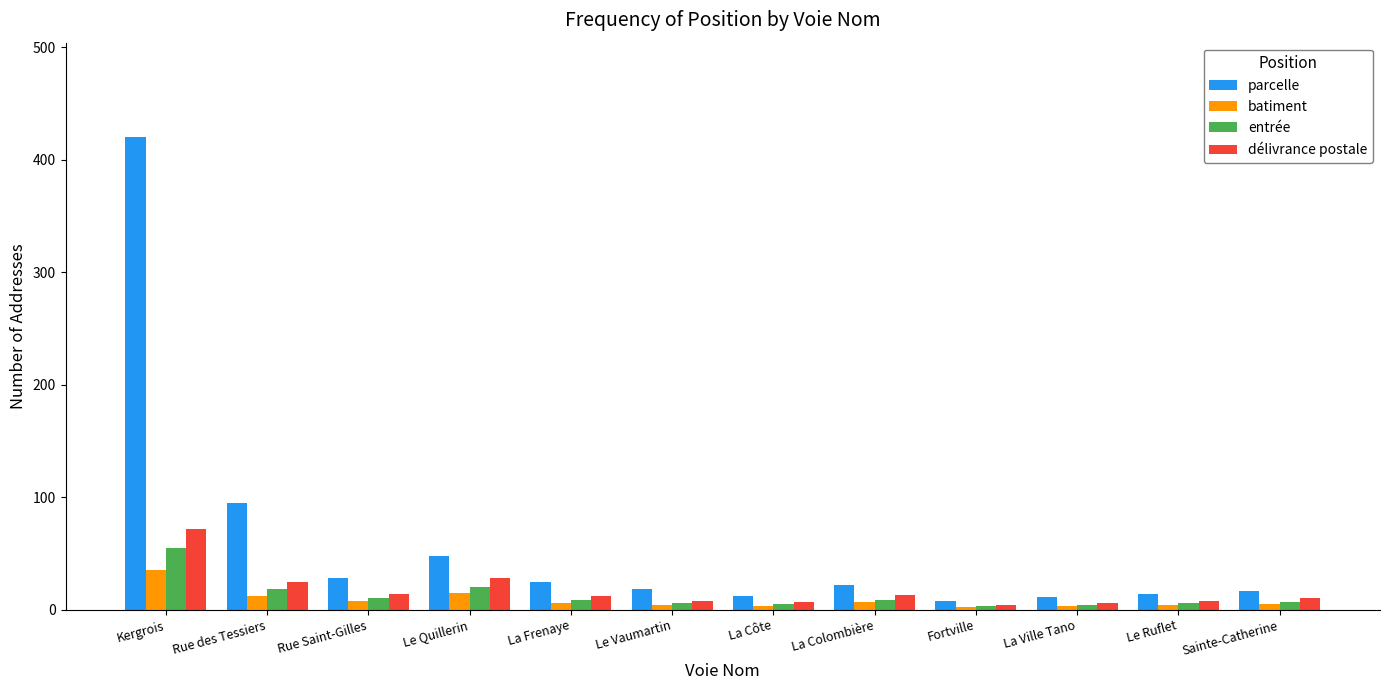

Which series has the largest total across all categories?

parcelle